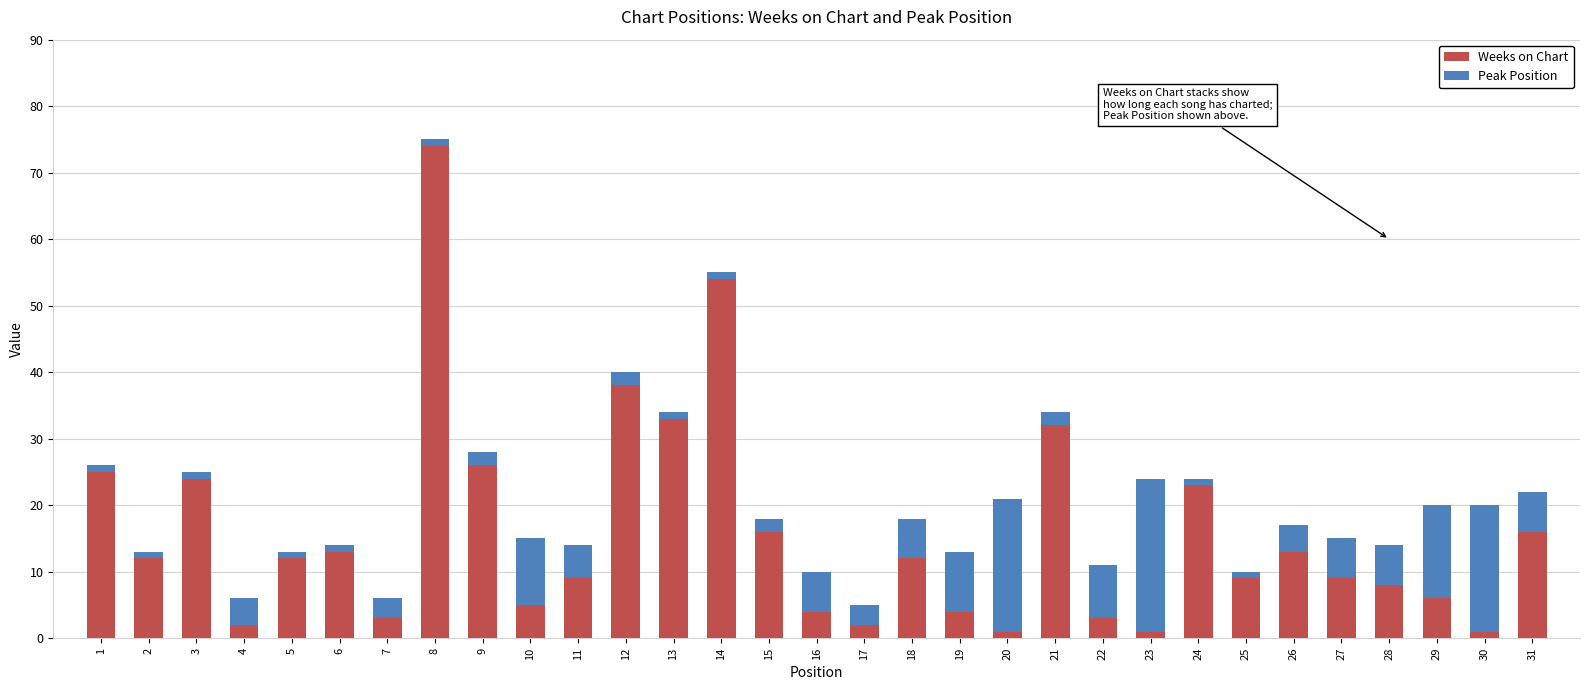

At which label does Weeks on Chart first exceed 12?

1